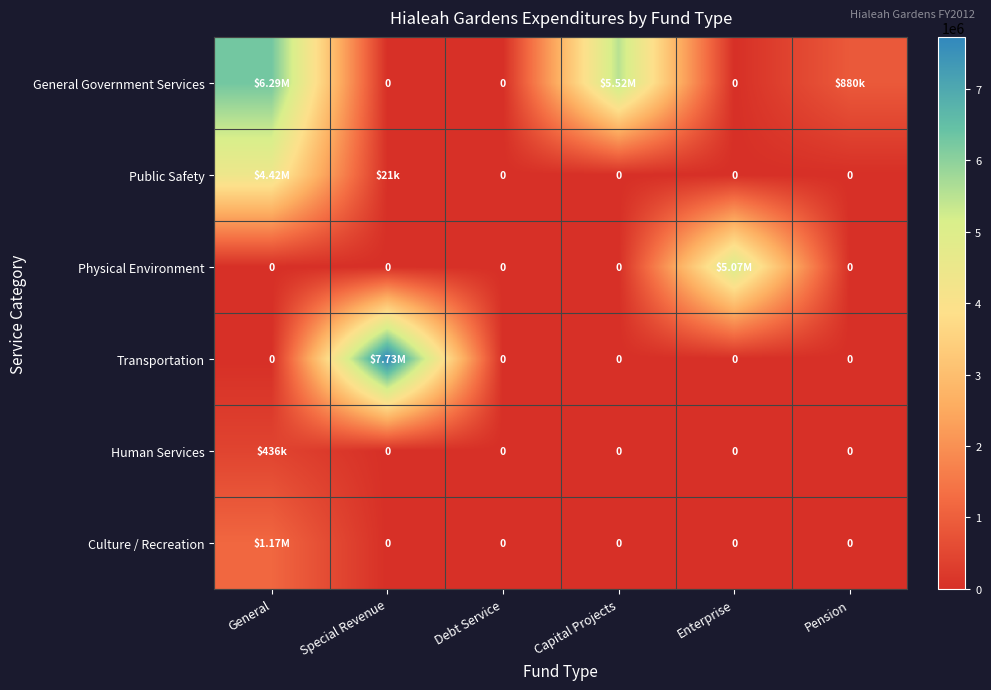

True or false: Human Services has a value of 251156 at Special Revenue.

False